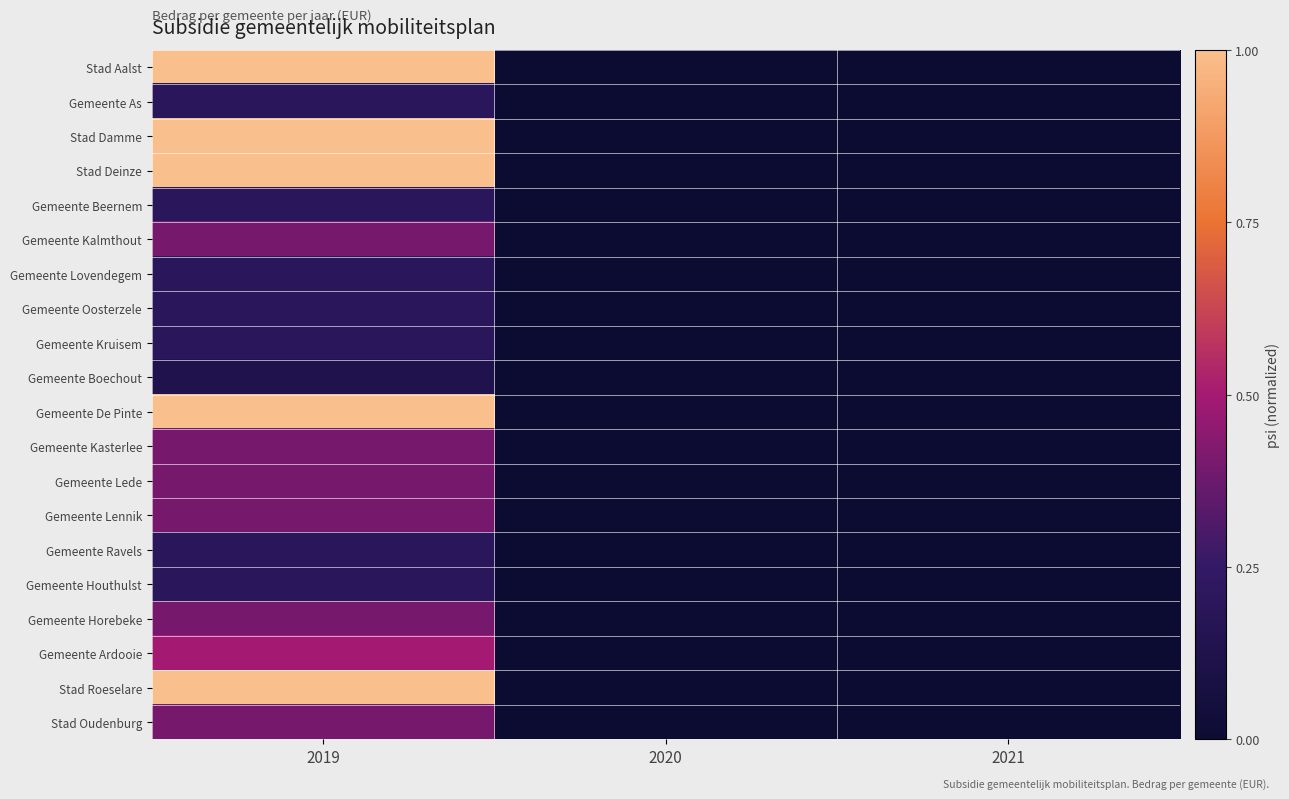

Reading left to right, extract all data points from this chart.

Stad Aalst: 2019=1.0	2020=-0.1	2021=-0.1
Gemeente As: 2019=0.1	2020=-0.1	2021=-0.1
Stad Damme: 2019=1.0	2020=-0.1	2021=-0.1
Stad Deinze: 2019=1.0	2020=-0.1	2021=-0.1
Gemeente Beernem: 2019=0.1	2020=-0.1	2021=-0.1
Gemeente Kalmthout: 2019=0.3	2020=-0.1	2021=-0.1
Gemeente Lovendegem: 2019=0.1	2020=-0.1	2021=-0.1
Gemeente Oosterzele: 2019=0.1	2020=-0.1	2021=-0.1
Gemeente Kruisem: 2019=0.1	2020=-0.1	2021=-0.1
Gemeente Boechout: 2019=0.0	2020=-0.1	2021=-0.1
Gemeente De Pinte: 2019=1.0	2020=-0.1	2021=-0.1
Gemeente Kasterlee: 2019=0.3	2020=-0.1	2021=-0.1
Gemeente Lede: 2019=0.3	2020=-0.1	2021=-0.1
Gemeente Lennik: 2019=0.3	2020=-0.1	2021=-0.1
Gemeente Ravels: 2019=0.1	2020=-0.1	2021=-0.1
Gemeente Houthulst: 2019=0.1	2020=-0.1	2021=-0.1
Gemeente Horebeke: 2019=0.3	2020=-0.1	2021=-0.1
Gemeente Ardooie: 2019=0.4	2020=-0.1	2021=-0.1
Stad Roeselare: 2019=1.0	2020=-0.1	2021=-0.1
Stad Oudenburg: 2019=0.3	2020=-0.1	2021=-0.1